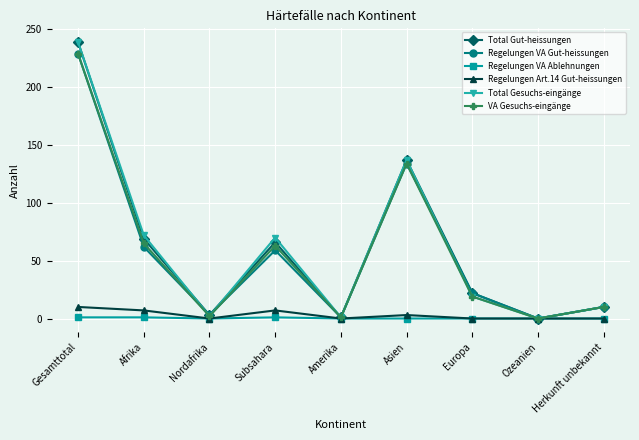

What is the total value across all series at Asien?

545